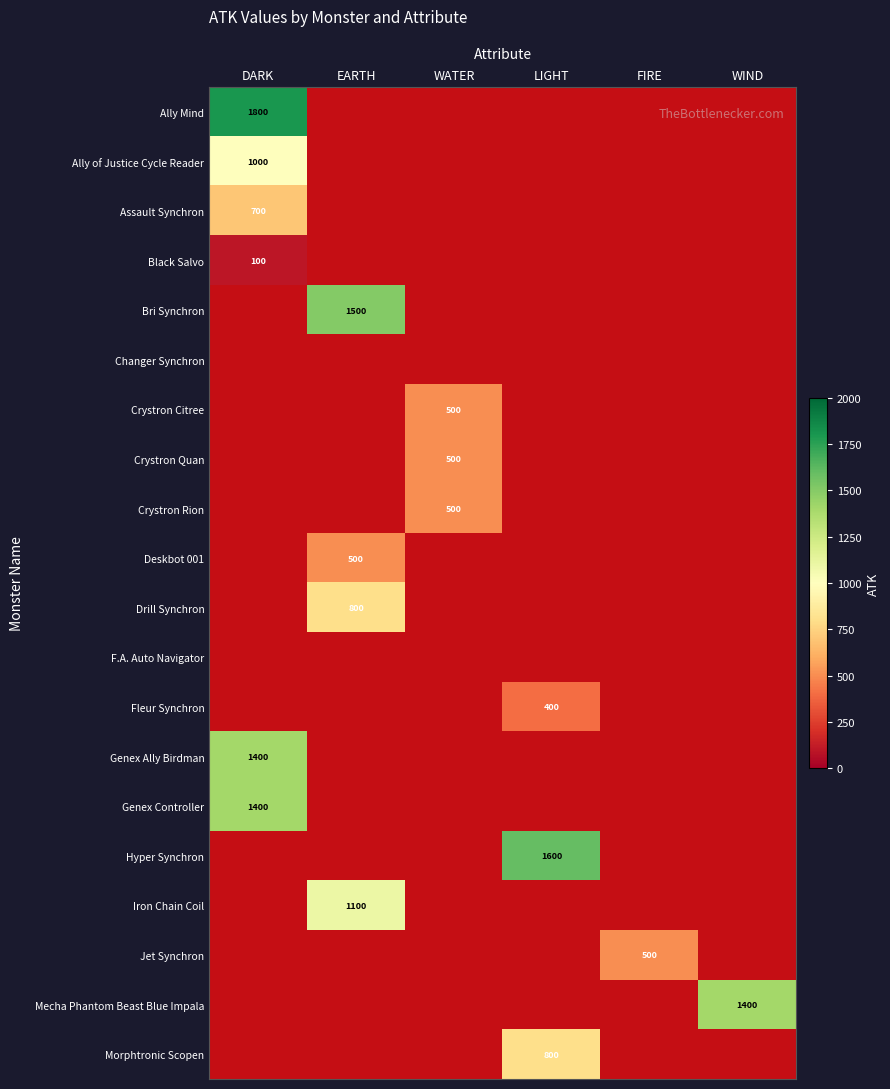

List the labels in order of Morphtronic Scopen value, smallest first.

DARK, EARTH, WATER, LIGHT, FIRE, WIND